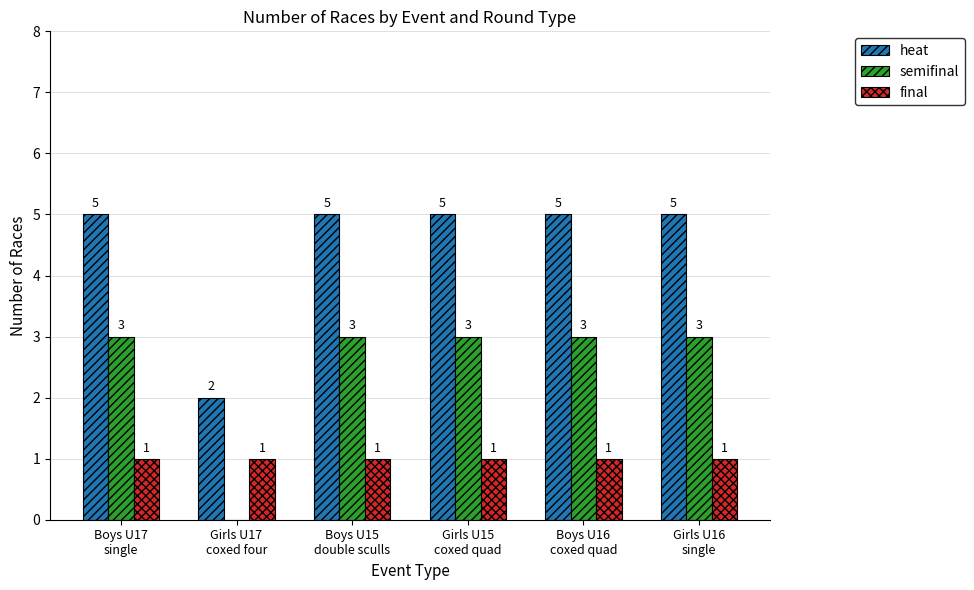

What is the sum of all semifinal values?

15